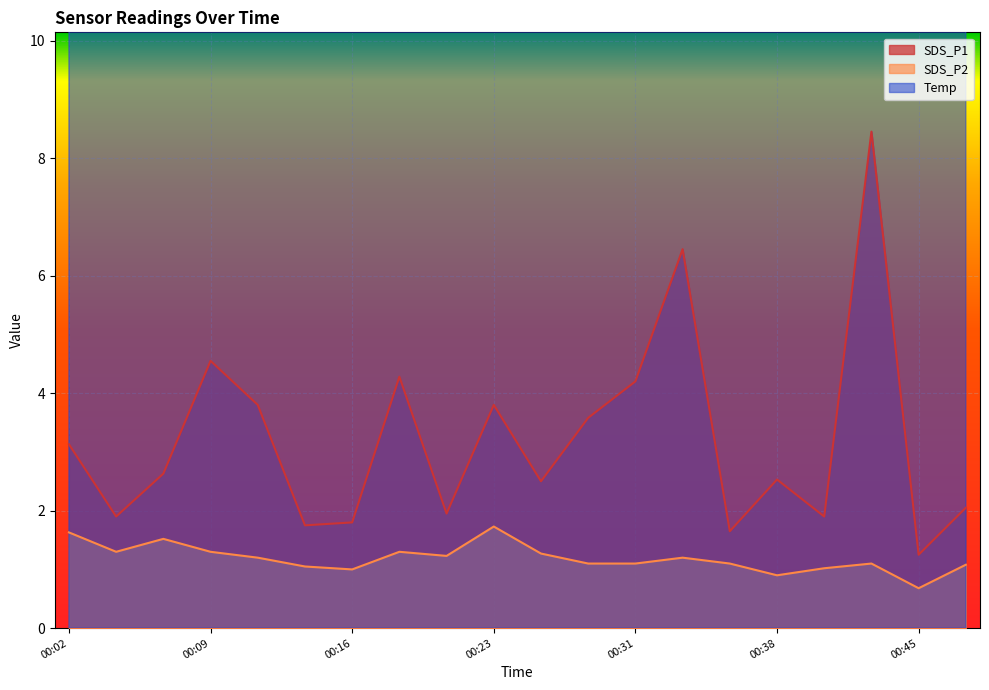

What is the maximum value for SDS_P2?

1.7